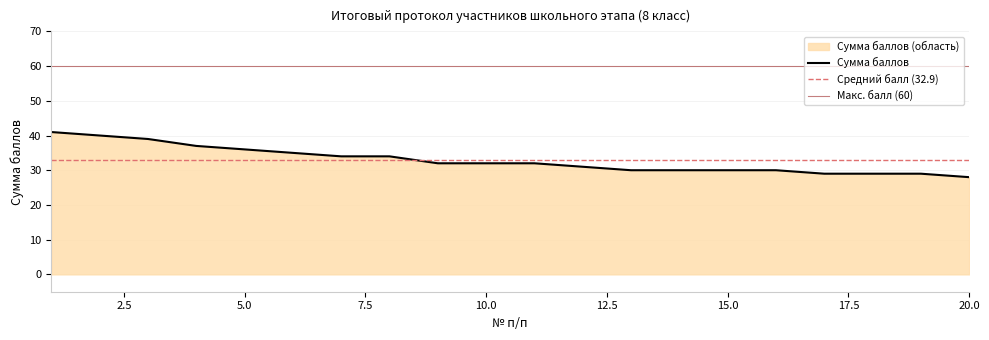

At which label is the value closest to 34?

7